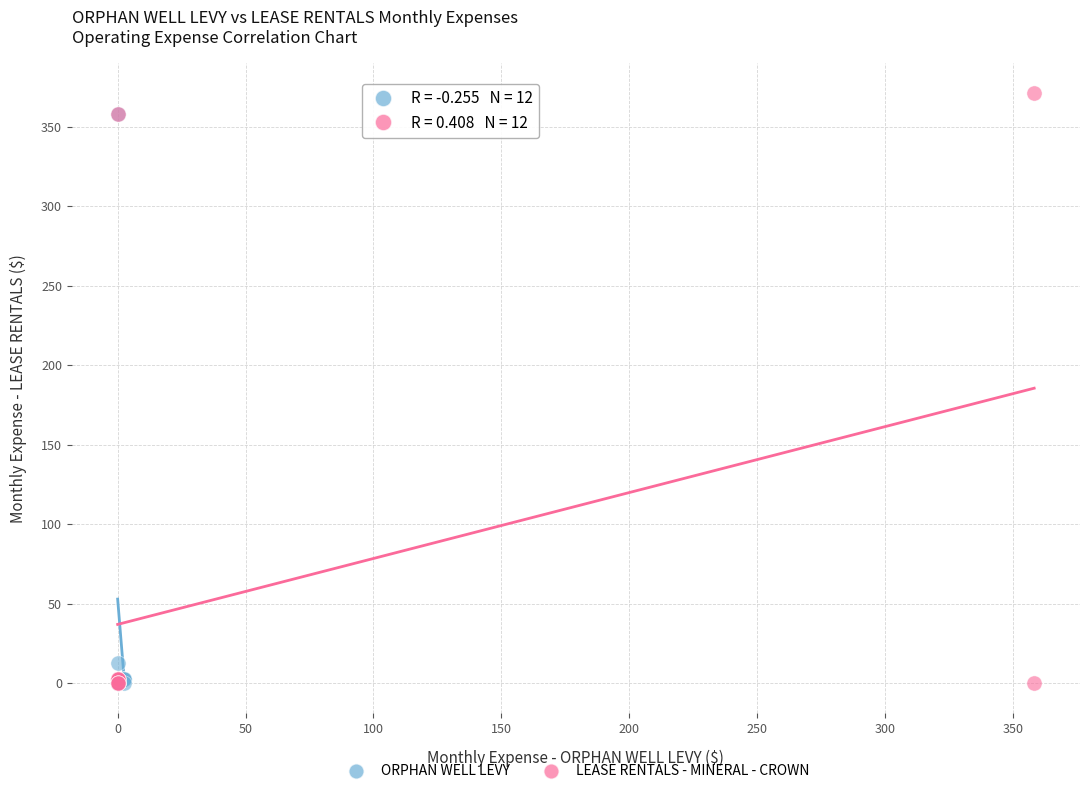

Which series has the widest spread of Y values?

LEASE RENTALS - MINERAL - CROWN